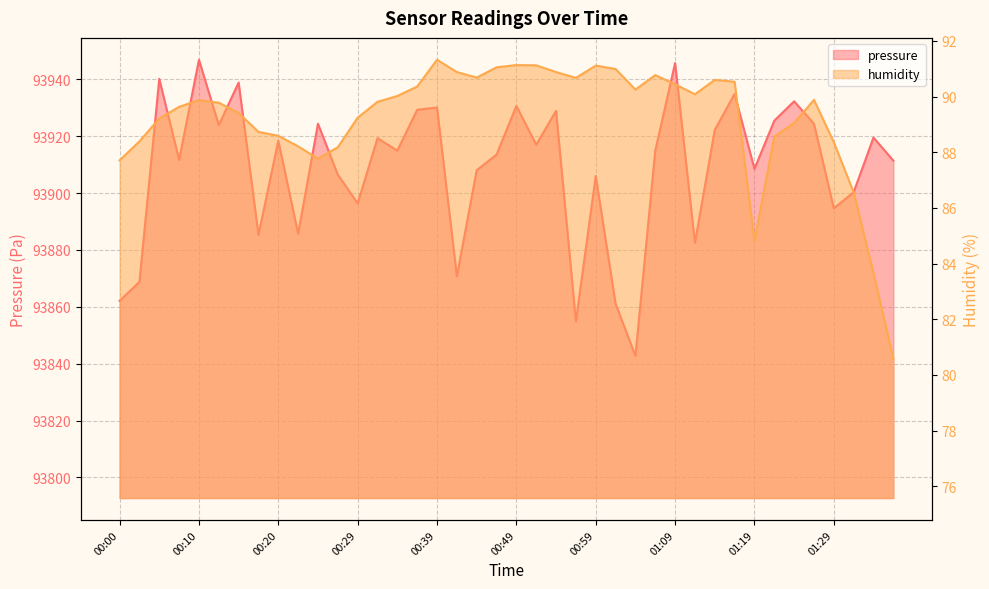

True or false: humidity has a value of 160.8 at 00:39.

False